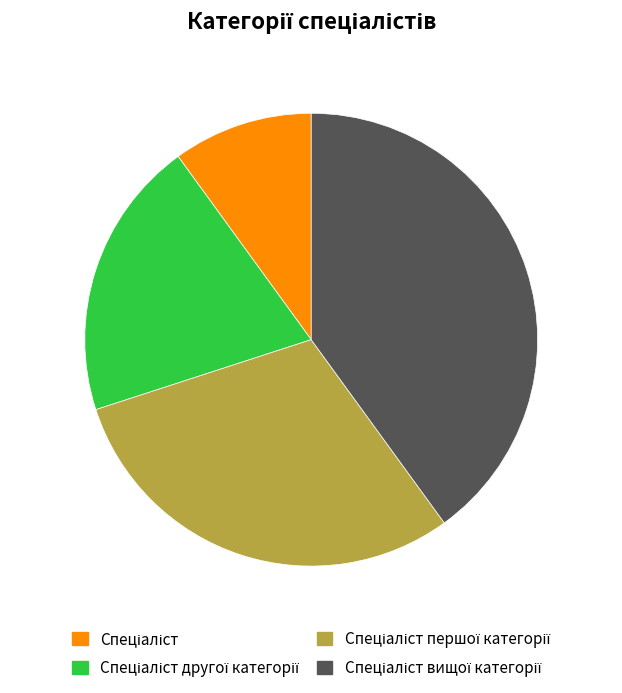

Is there any slice that represents more than half of the pie?

No